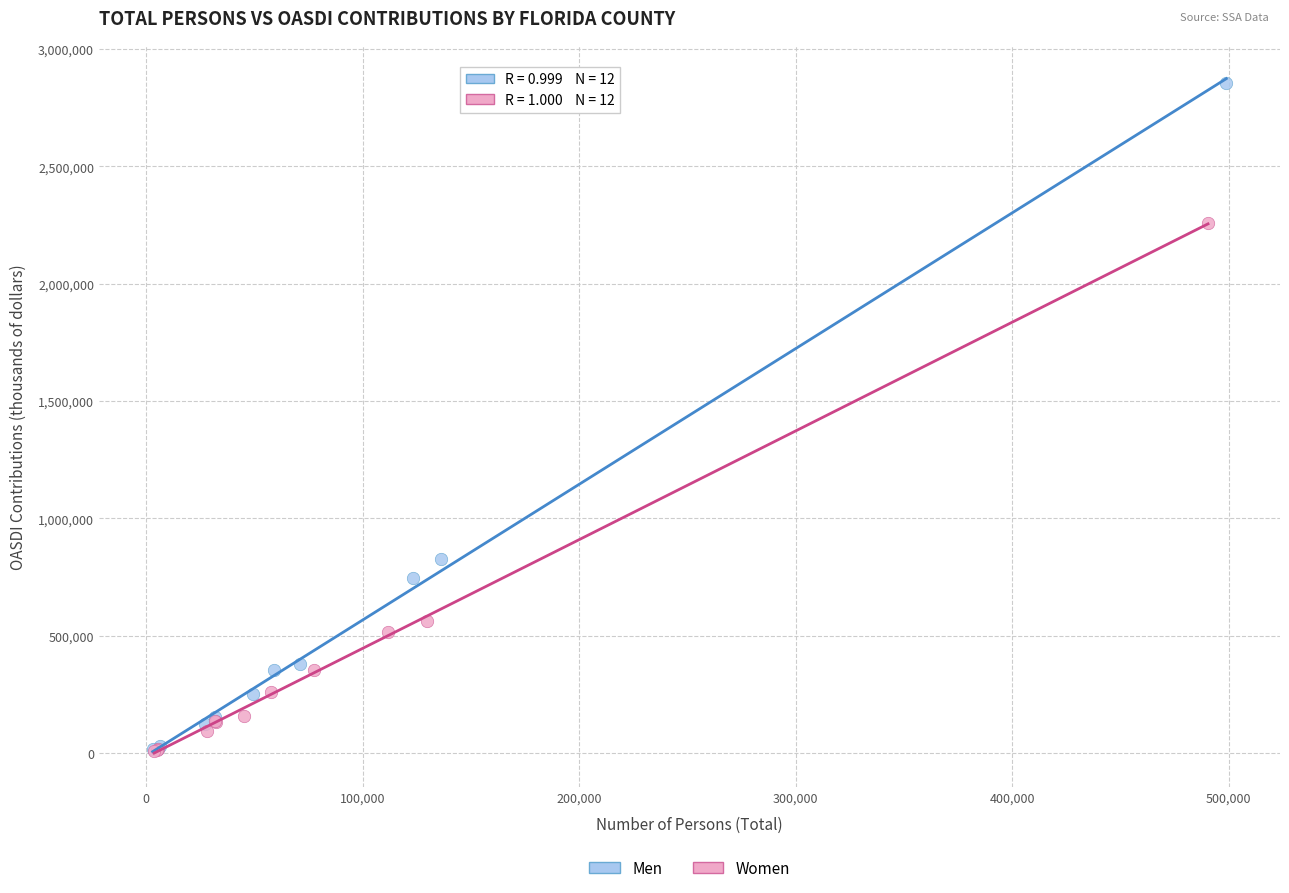

Which series contains the highest Y value?

Men